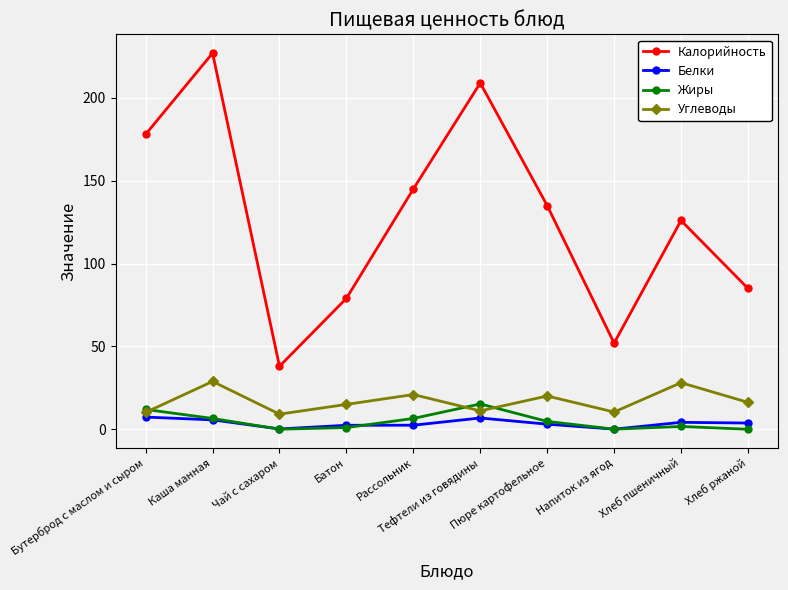

How many interior local valleys does the Углеводы series have?

3